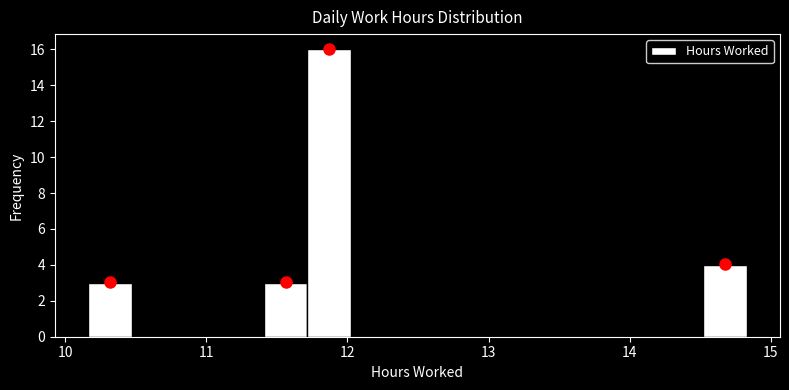

Around what value on the x-axis is the tallest bar? Give the approximate position of its centre, as read against the axis.

11.9